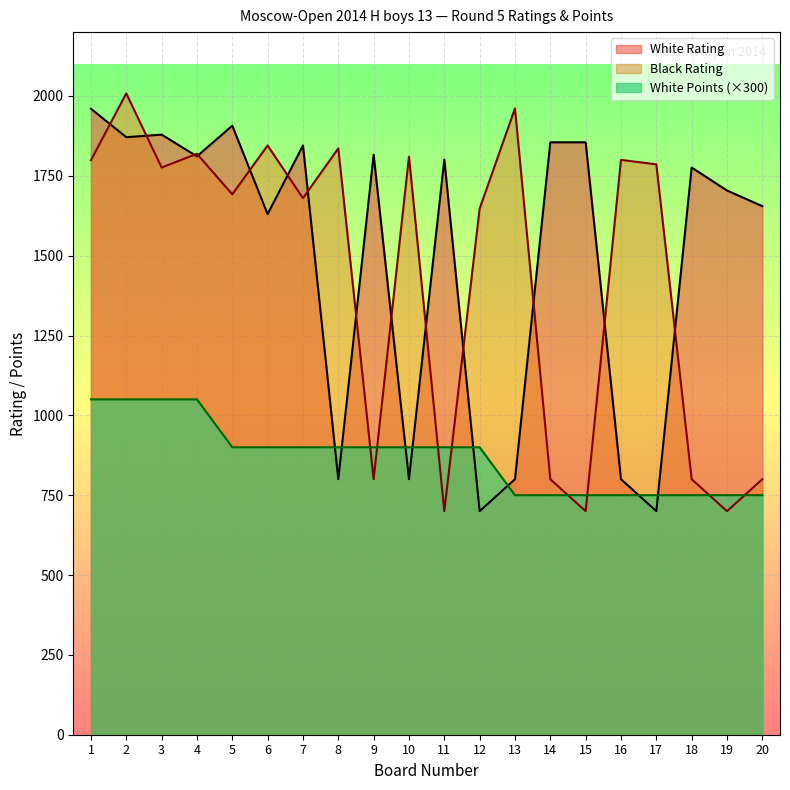

True or false: White Rating has a value of 1074 at 11.

False